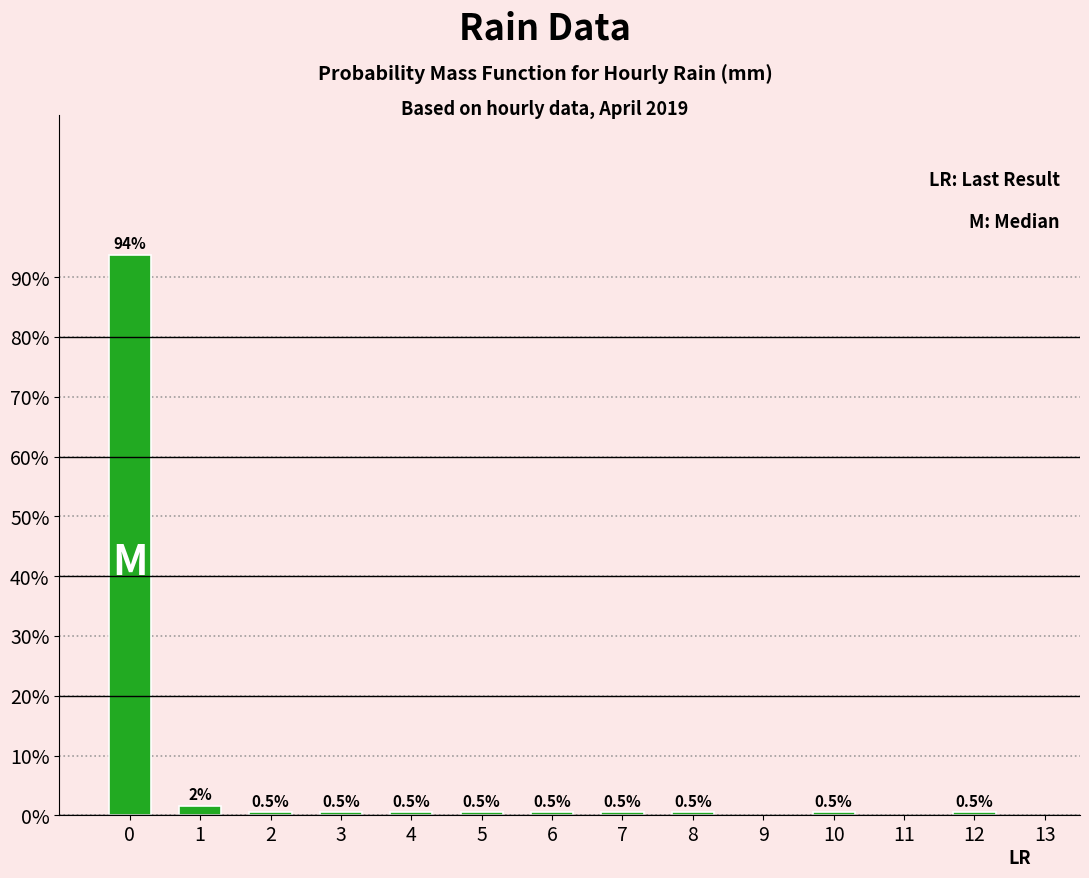

Are the bars horizontal?

No